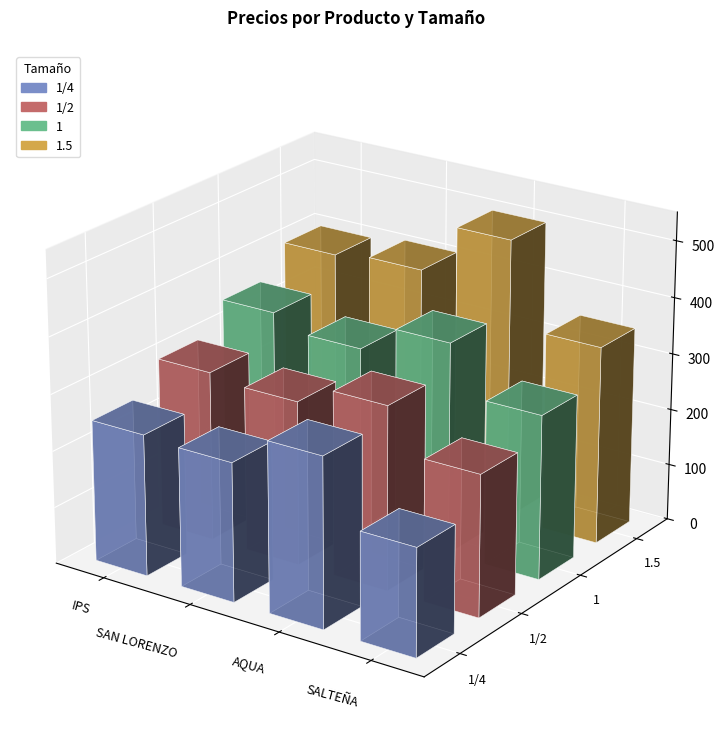

Which category has the lowest value across all series?

SALTEÑA